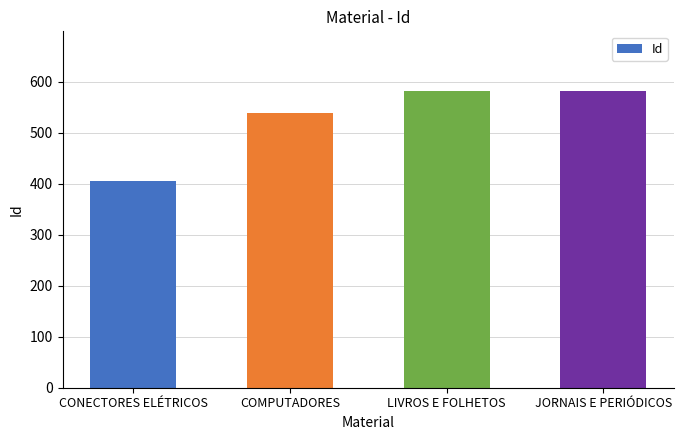

How many categories are shown in the chart?

4